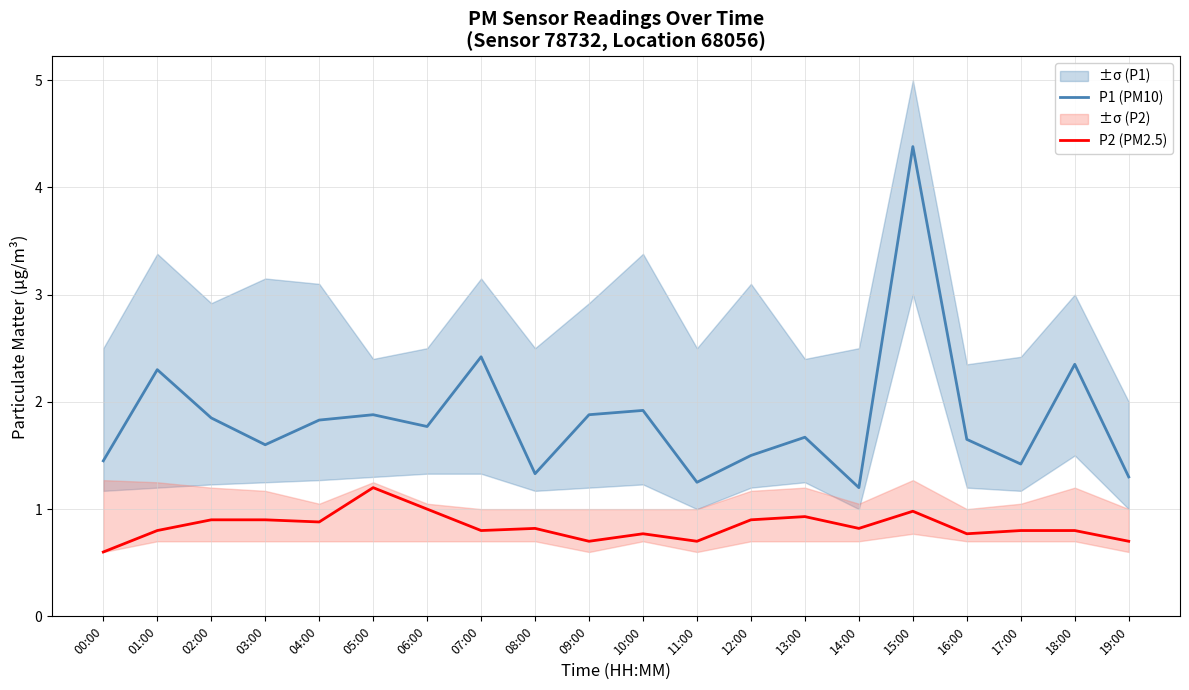

List the series in order of their overall mean, lowest first.

P2 (PM2.5), P1 (PM10)